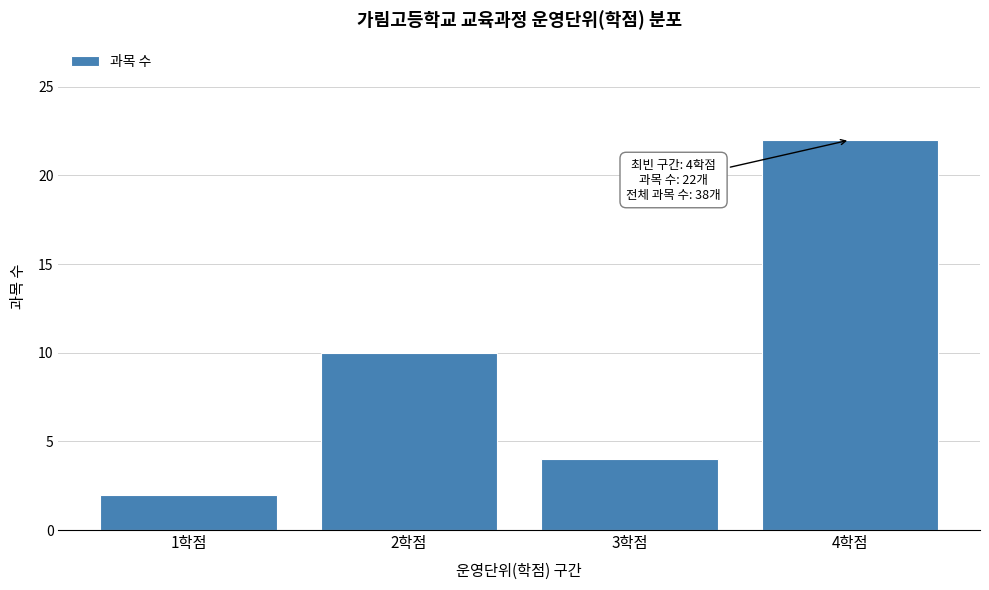

Which range on the x-axis has the tallest bar?

3.5 to 4.5